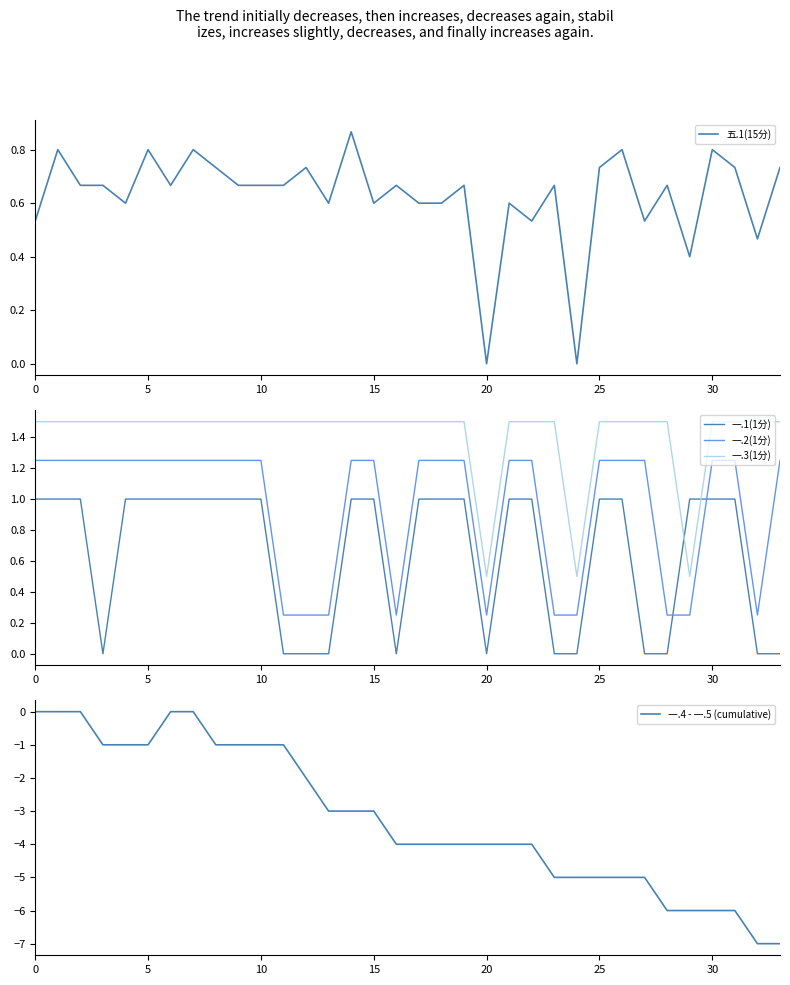

What is the difference between the highest and lowest values at 14?

4.5